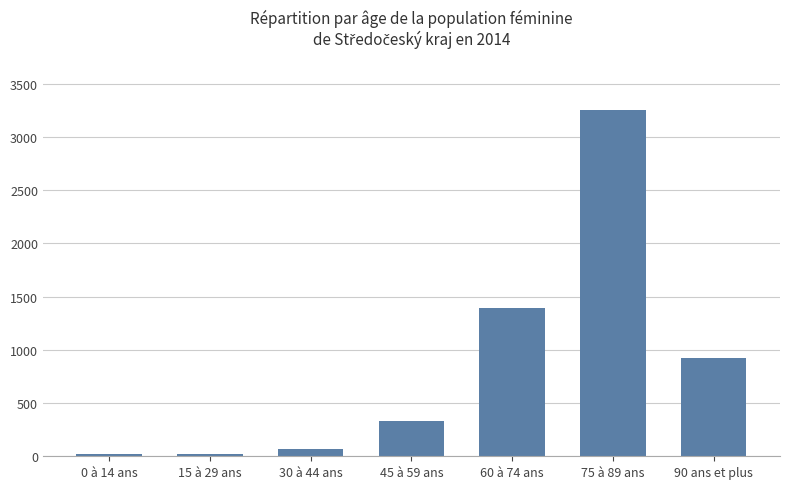

What is the change in value from 45 à 59 ans to 60 à 74 ans?

+1057